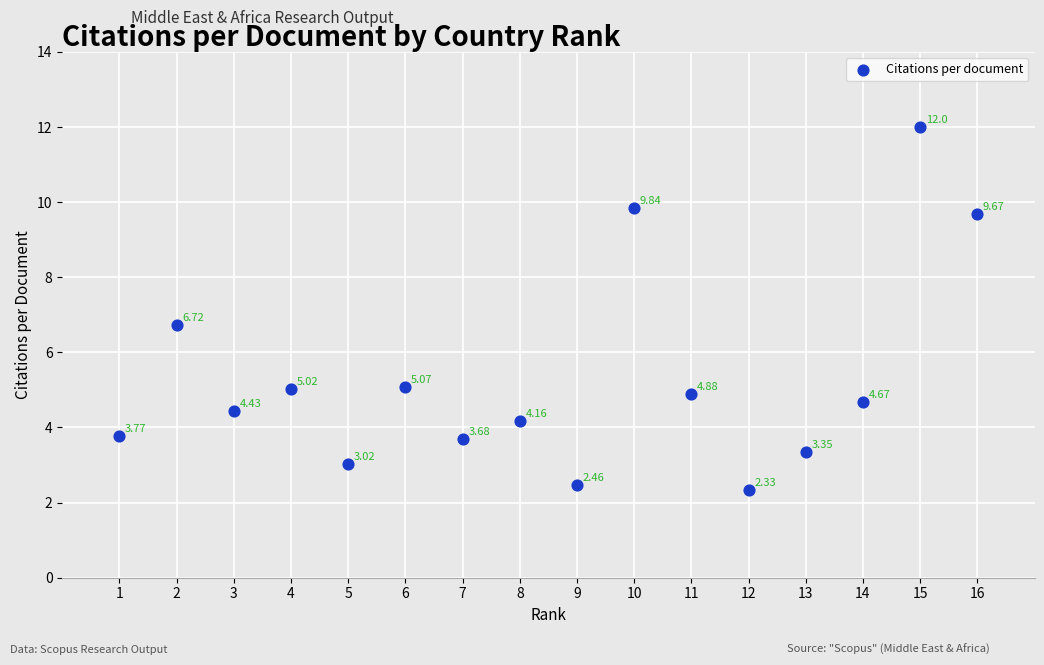

What is the range of X values (max minus min)?

15.0